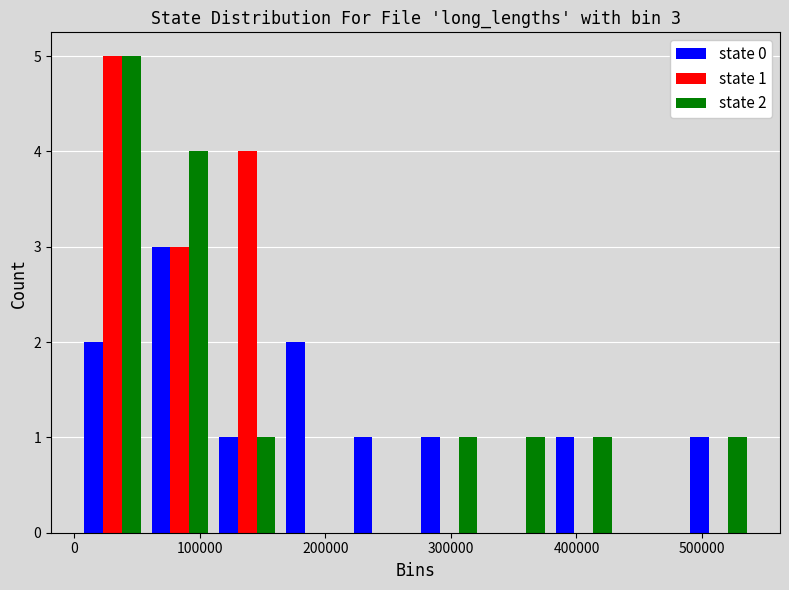

In the state 1 series, which range on the x-axis has the tallest bar?

0 to 60000